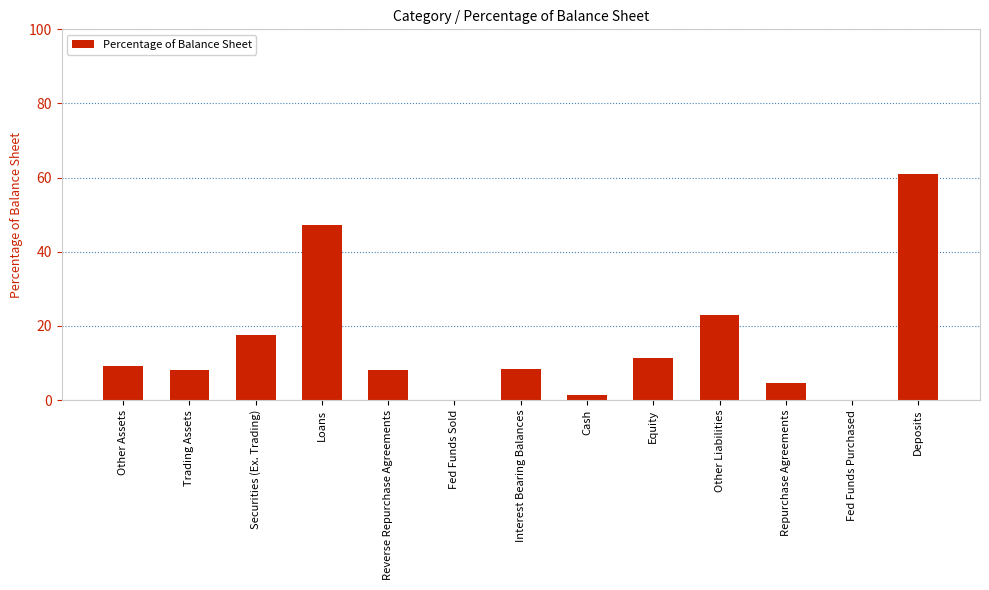

What is the sum of the values at Other Assets and Deposits?

70.2